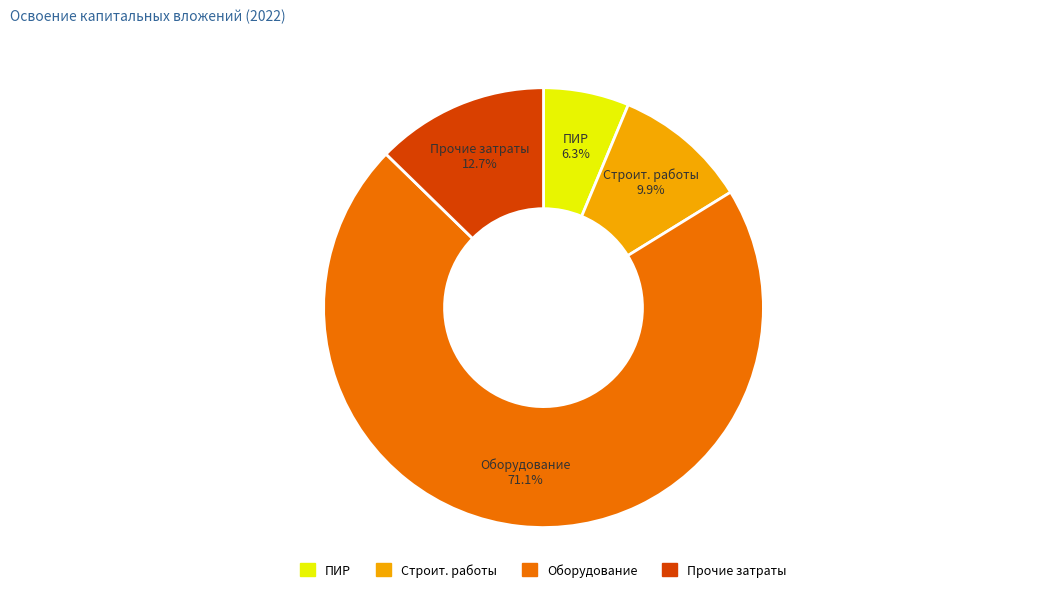

Is there any slice that represents more than half of the pie?

Yes